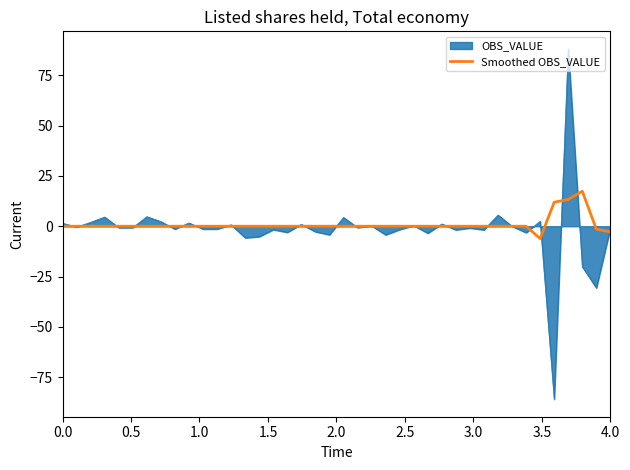

How many lines are shown in the chart?

2